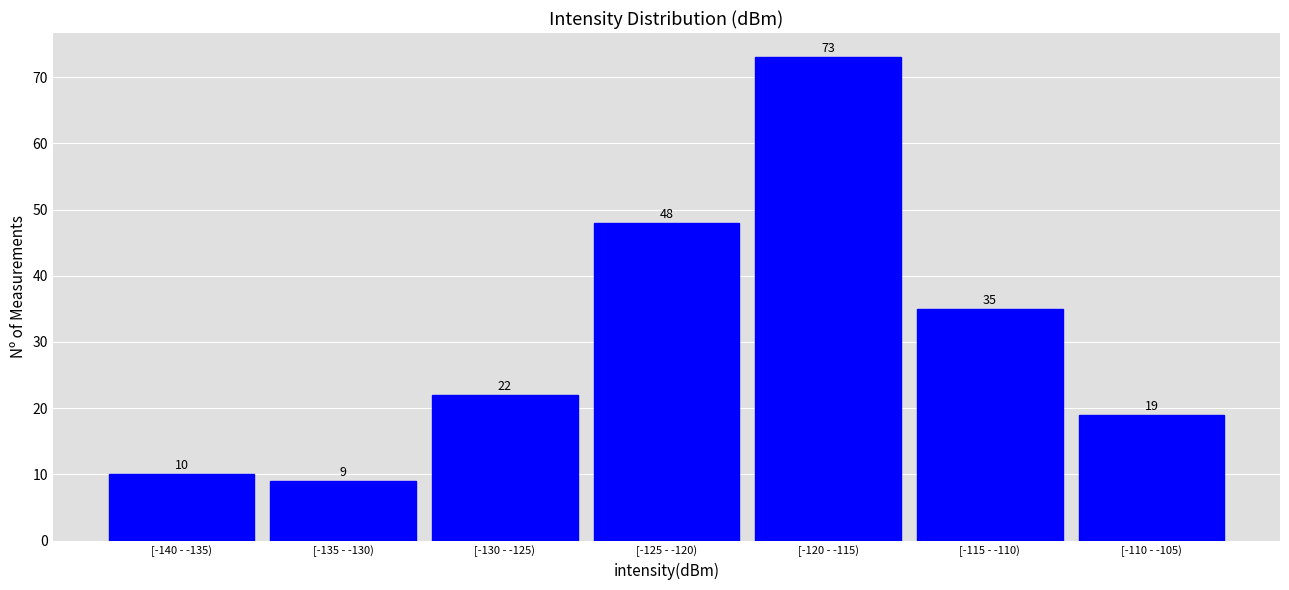

Reading right to left, list all the values displayed in this chart.

[-110 - -105)=19	[-115 - -110)=35	[-120 - -115)=73	[-125 - -120)=48	[-130 - -125)=22	[-135 - -130)=9	[-140 - -135)=10